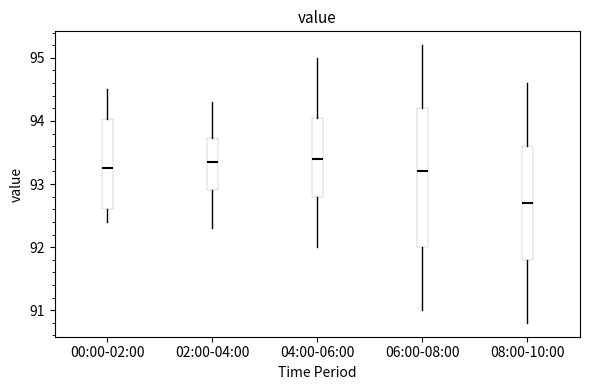

Which box is the tallest, from its lower edge to its upper edge?

06:00-08:00